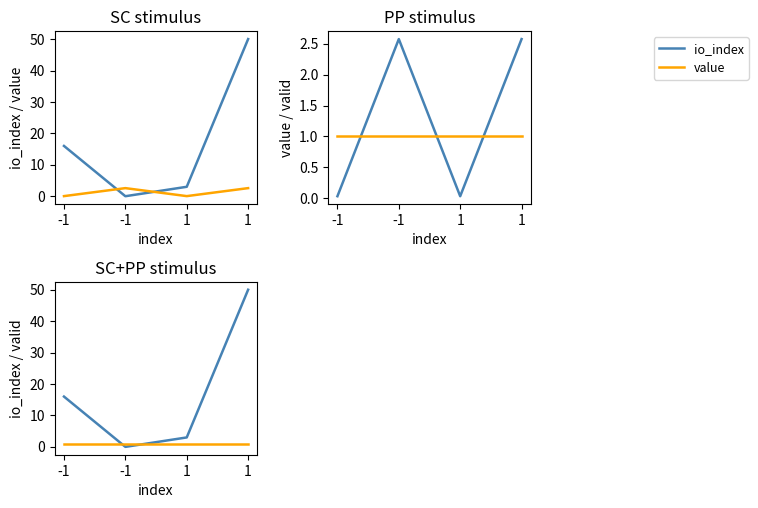

Which label corresponds to the smallest value in the chart?

-1